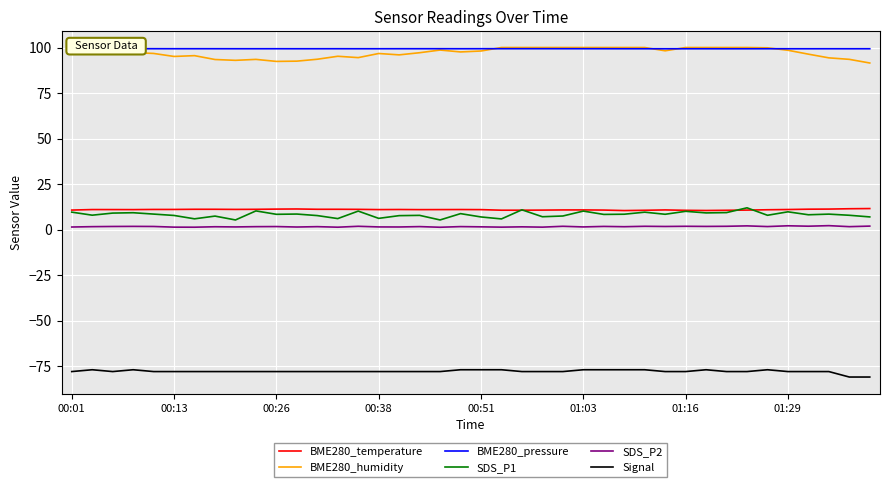

In SDS_P2, how many points are higher than both neighbors (excluding endpoints)?

15